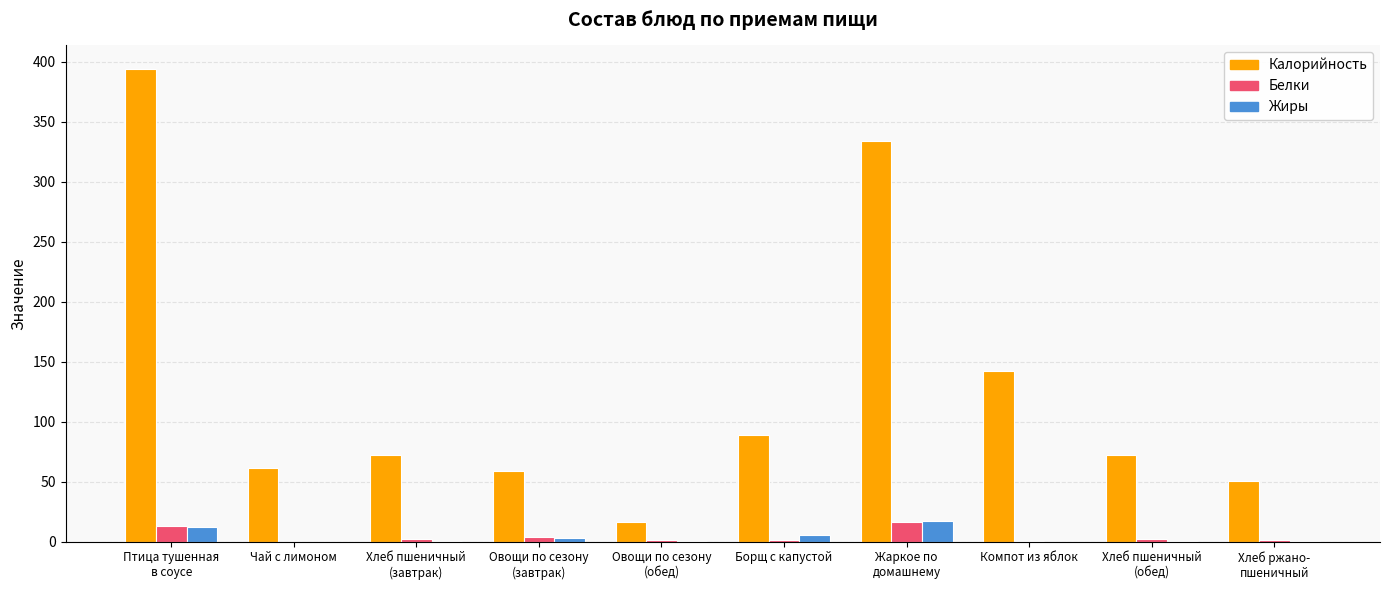

What is the highest value of the Белки series?

16.5